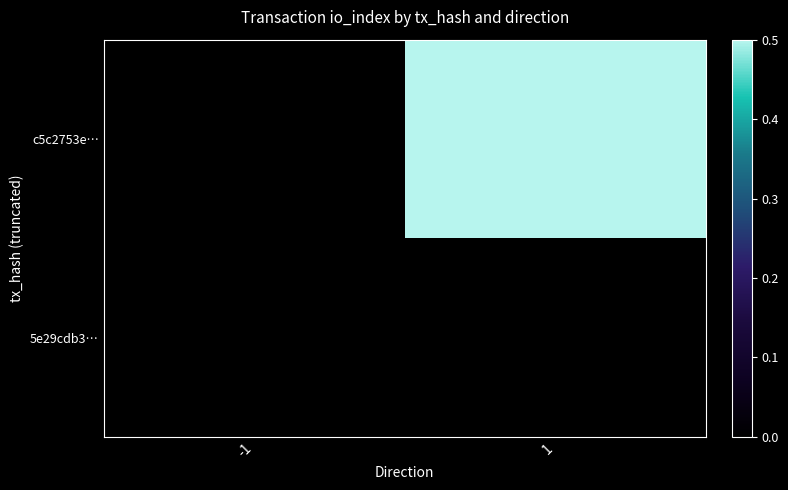

Rank the series by their average value, from lowest to highest.

5e29cdb3…, c5c2753e…